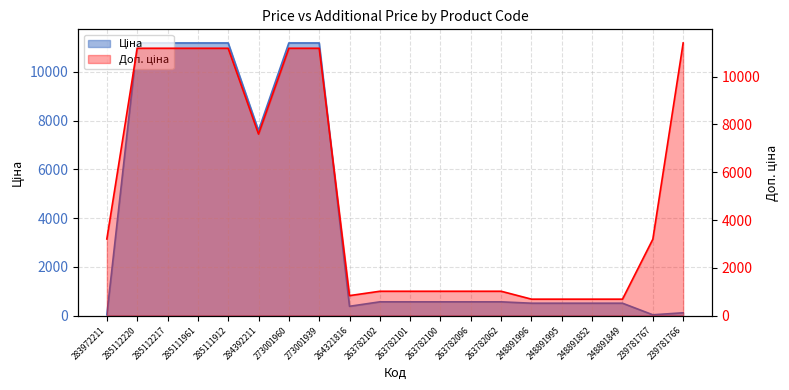

How many lines are shown in the chart?

2